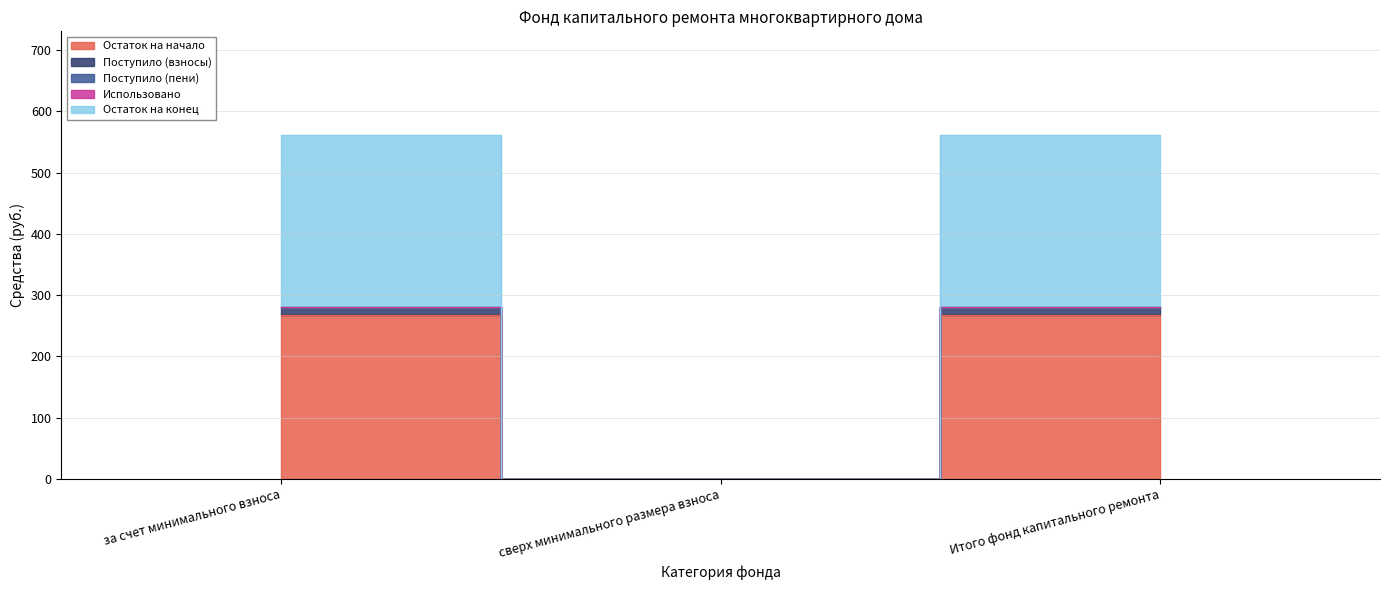

How many data points in Остаток на начало are less than 266?

1